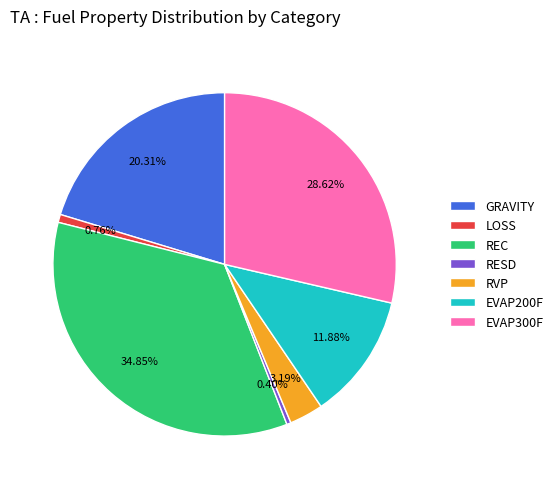

What is the total percentage of RVP and EVAP300F?

31.8%